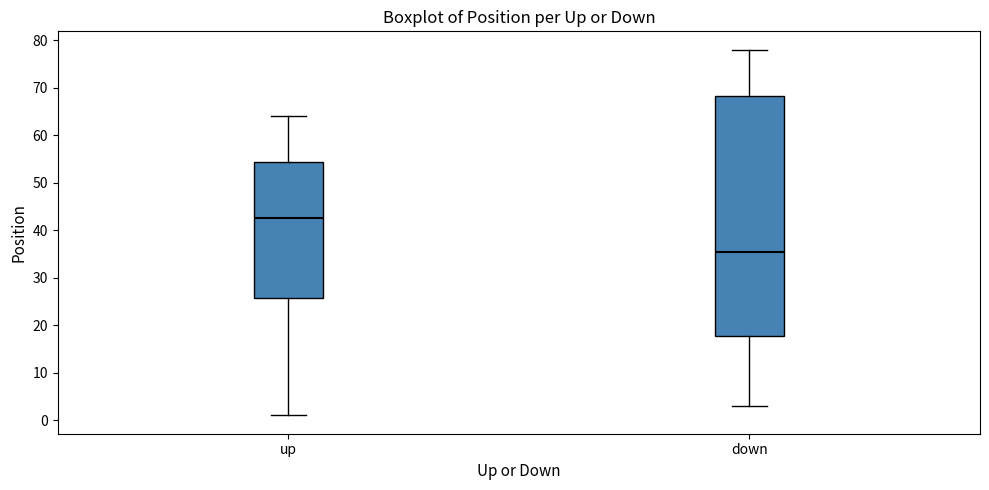

Reading left to right, transcribe this box plot: for each box, give where its median line is, the range the box spans, and where its two whiskers end, as read against the y-axis. The values are not printed on the chart, so give them approximately, as read against the axis.

up: median 43, box 26 to 54, whiskers 1 to 64
down: median 36, box 18 to 68, whiskers 3 to 78